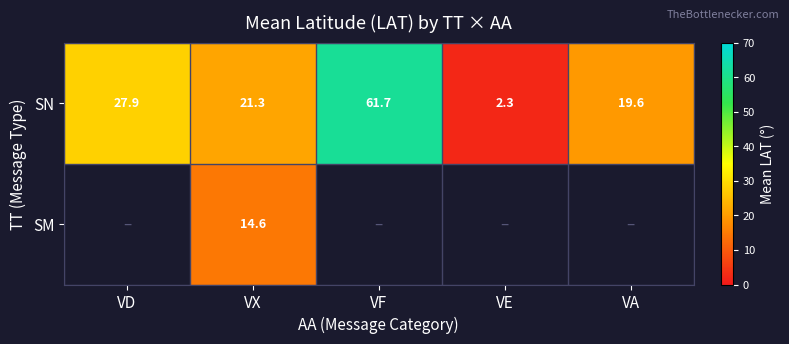

How many values in the SN series exceed 21?

3